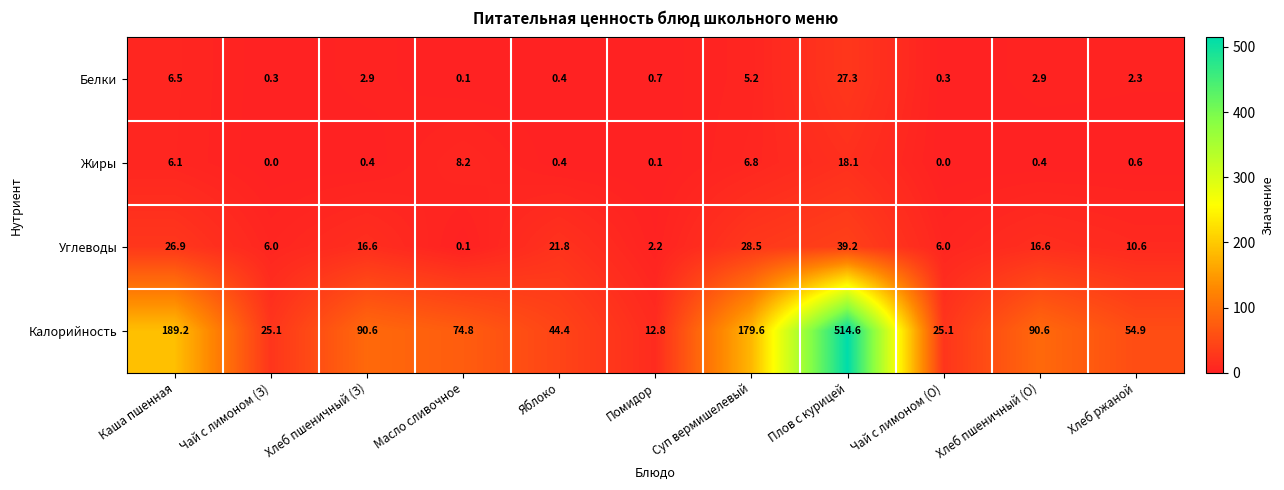

What is the difference between the maximum and minimum values in the Калорийность series?

501.8